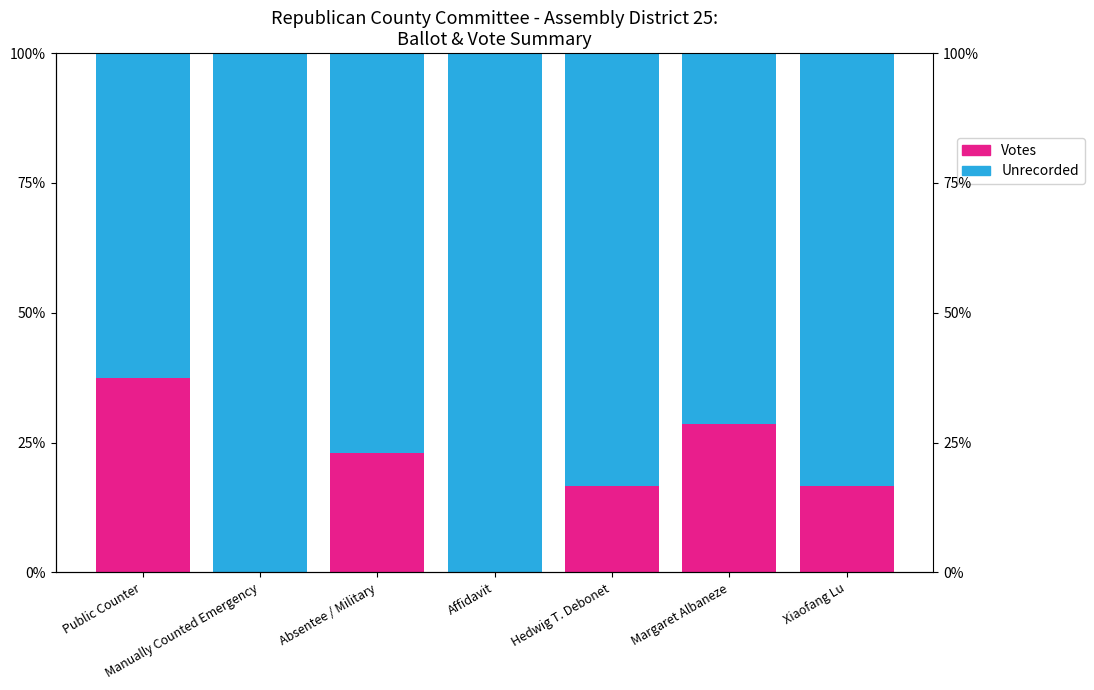

Where does the Unrecorded series first go above 83?

Manually Counted Emergency